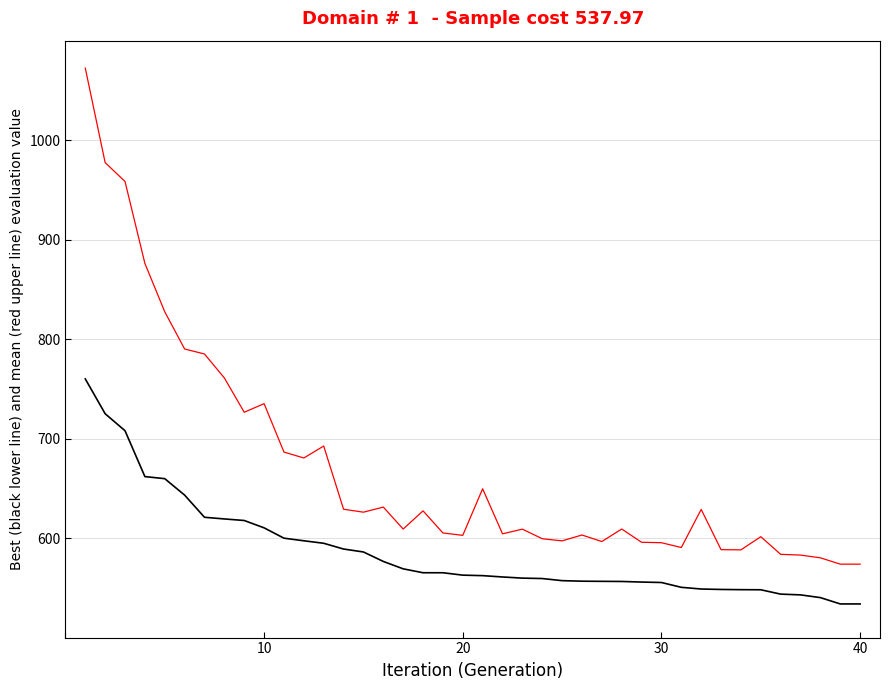

What is the minimum value shown in the chart?

533.8